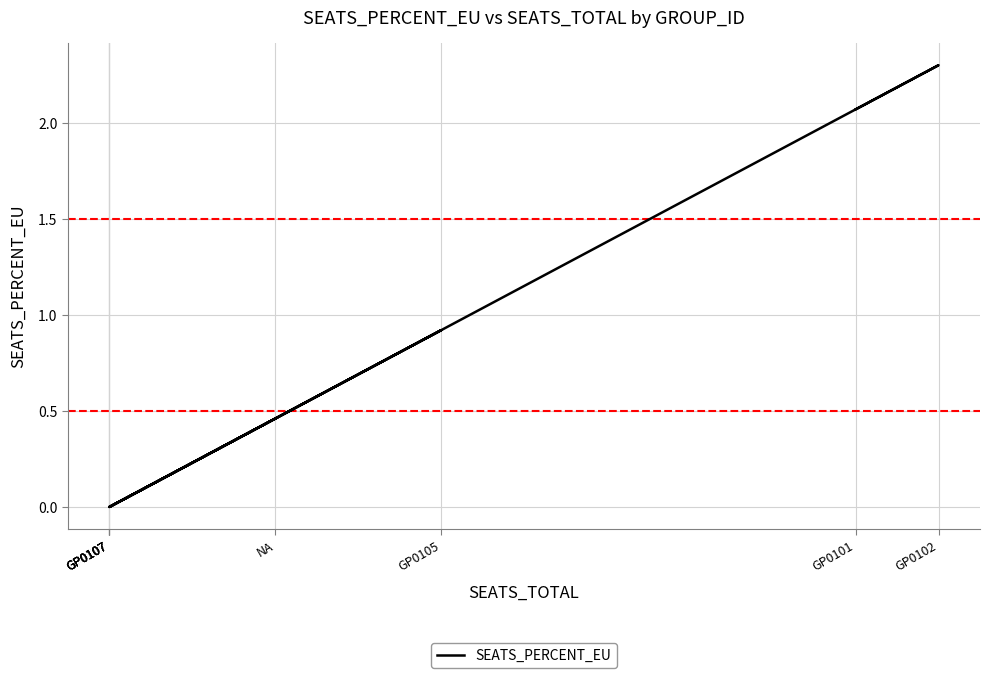

Which has a higher value, GP0107 or GP0102?

GP0102